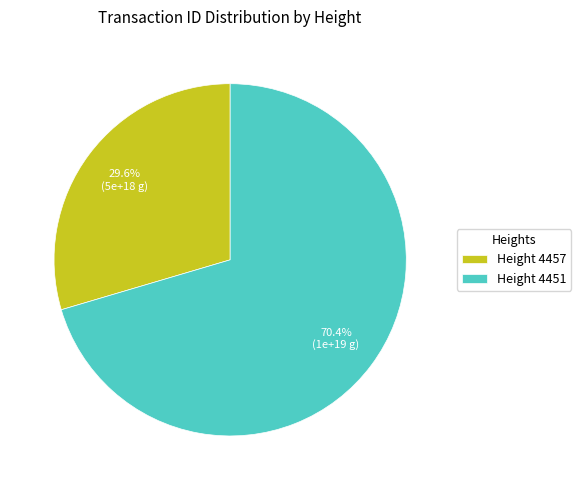

To the nearest percent, what is the difference between the largest and smallest slice percentages?

41%